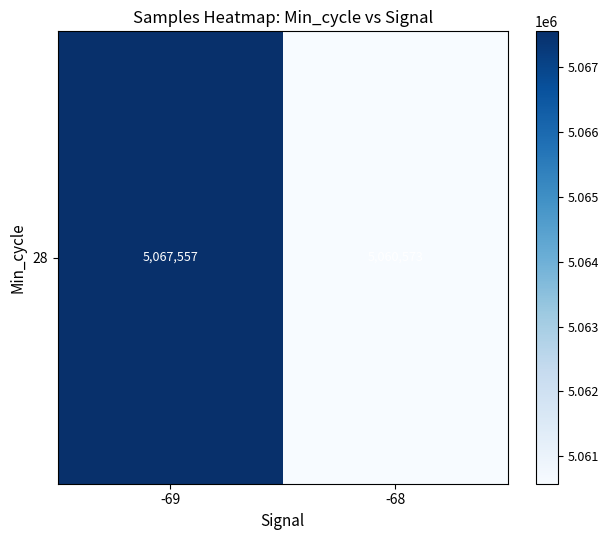

What is the difference between the values at -69 and -68?

6983.5